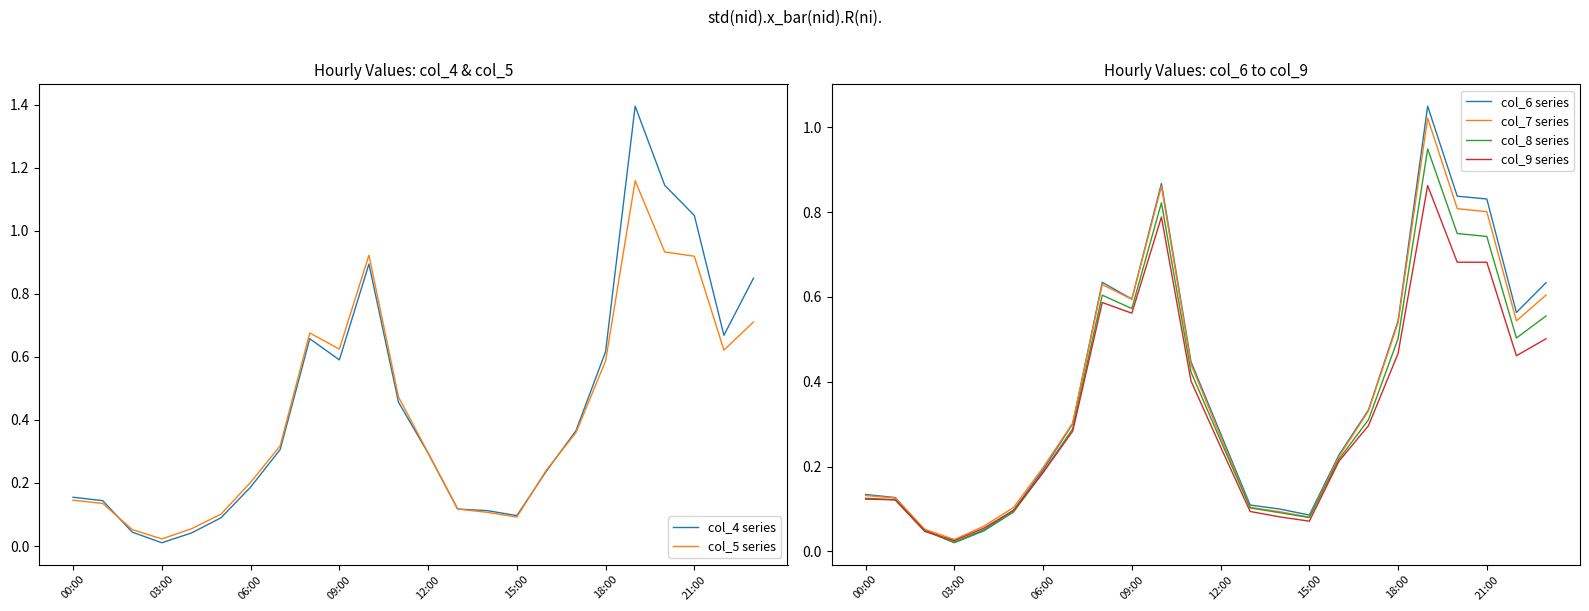

At which label is col_6 series closest to 0?

03:00